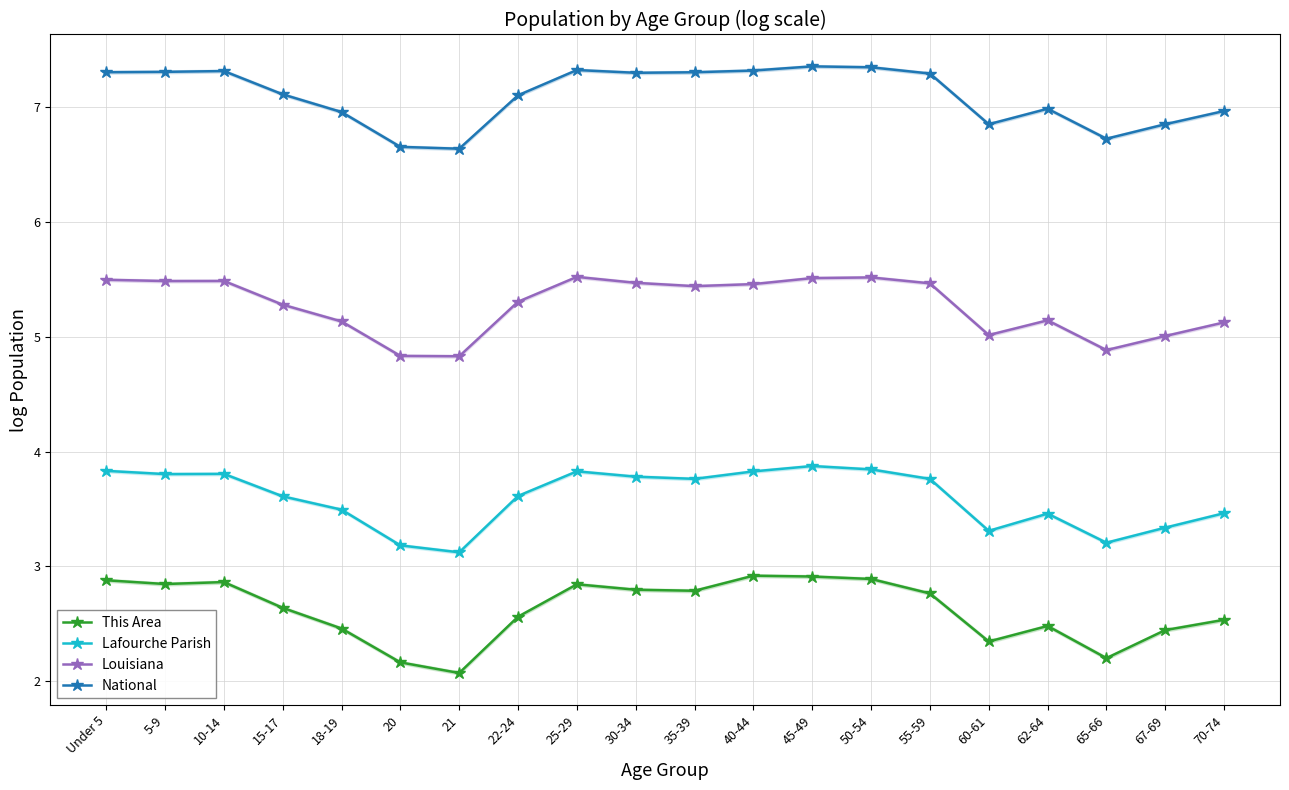

At which label is National closest to 6?

21